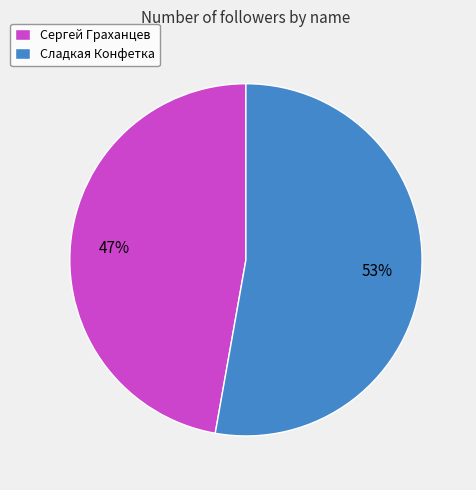

Do Сладкая Конфетка and Сергей Граханцев together represent more than half of the pie?

Yes